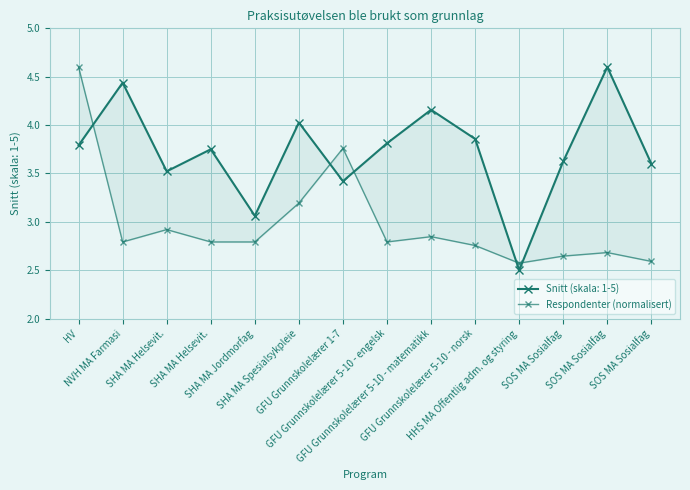

Which category has the highest value across all series?

HV